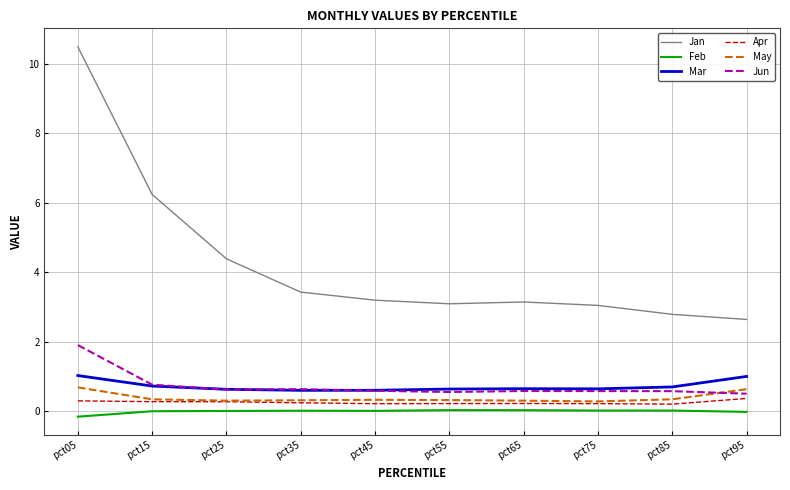

At which label is Jan closest to 6?

pct15